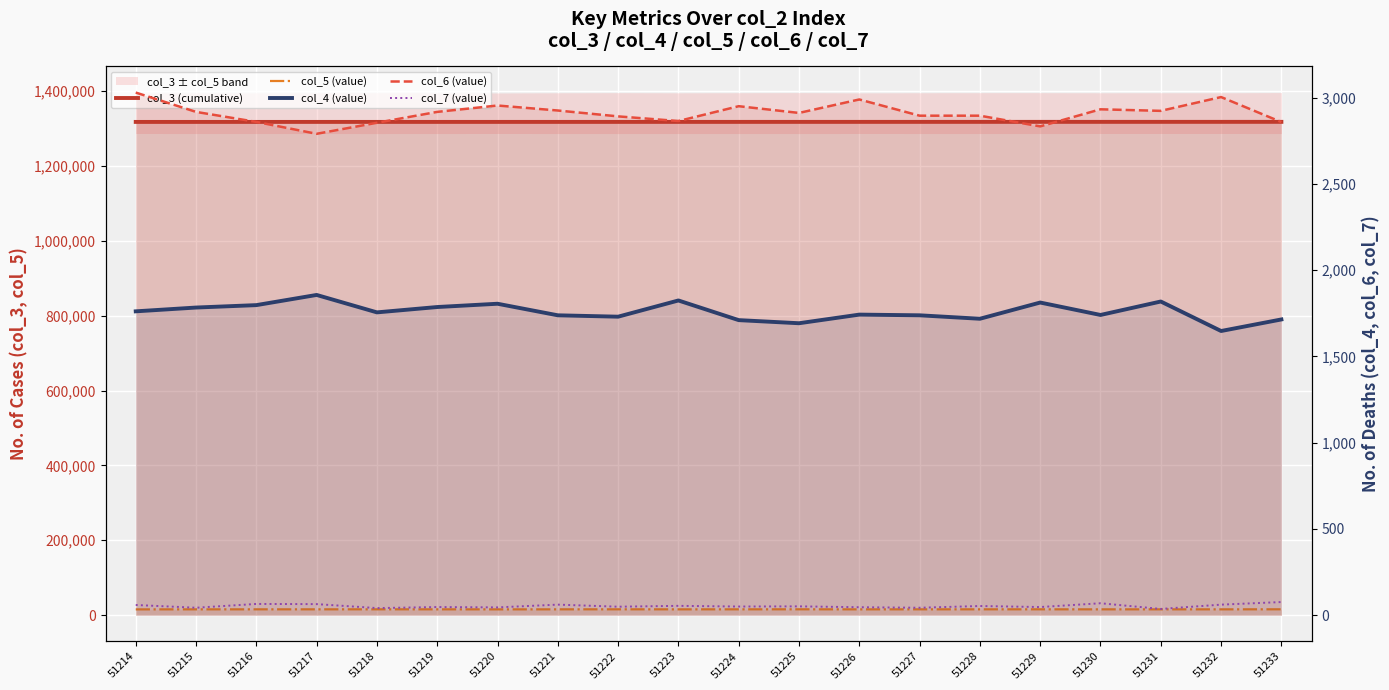

Where does the col_3 (cumulative) series first go above 1317465?

51225